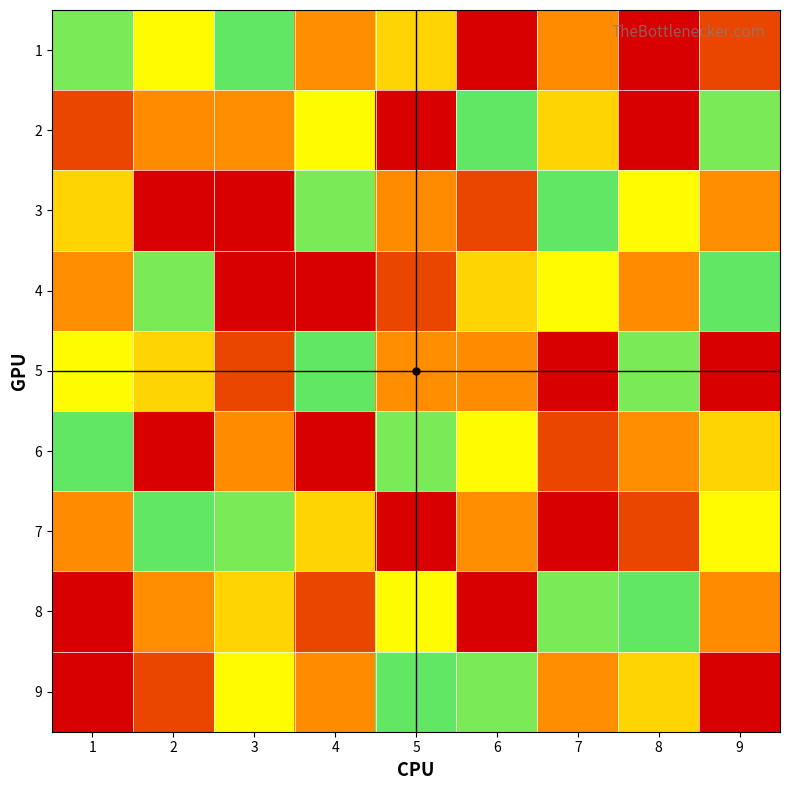

Rank the series by their maximum value, from lowest to highest.

1, 2, 3, 4, 5, 6, 7, 8, 9